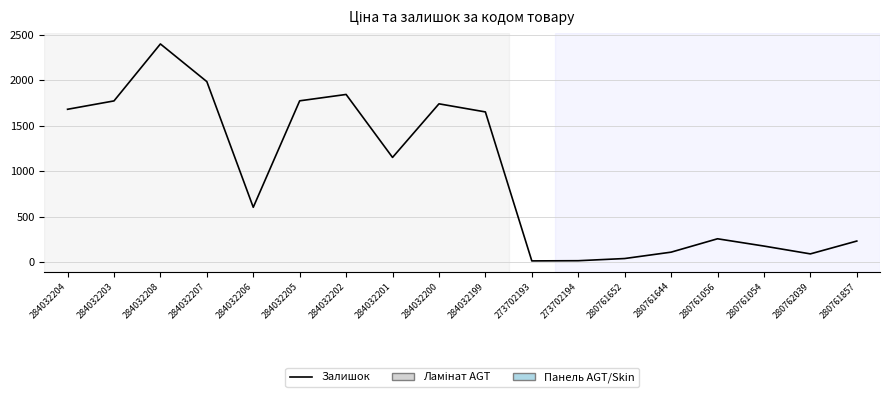

What is the ratio of the value at 284032203 to the value at 280761054?

9.9